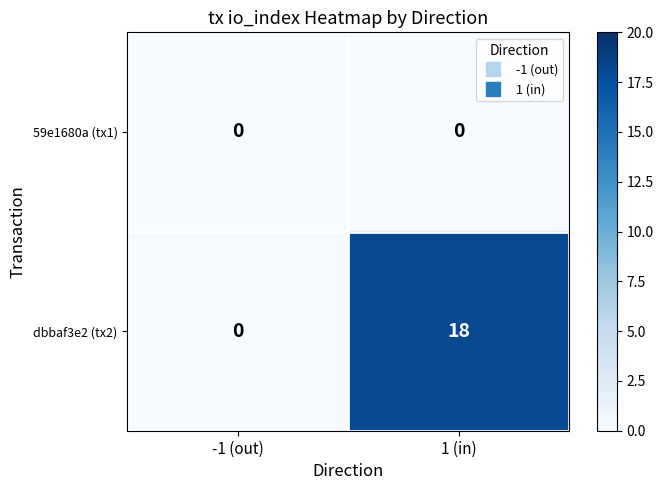

Between -1 (out) and 1 (in), which series saw the biggest shift?

dbbaf3e2 (tx2)